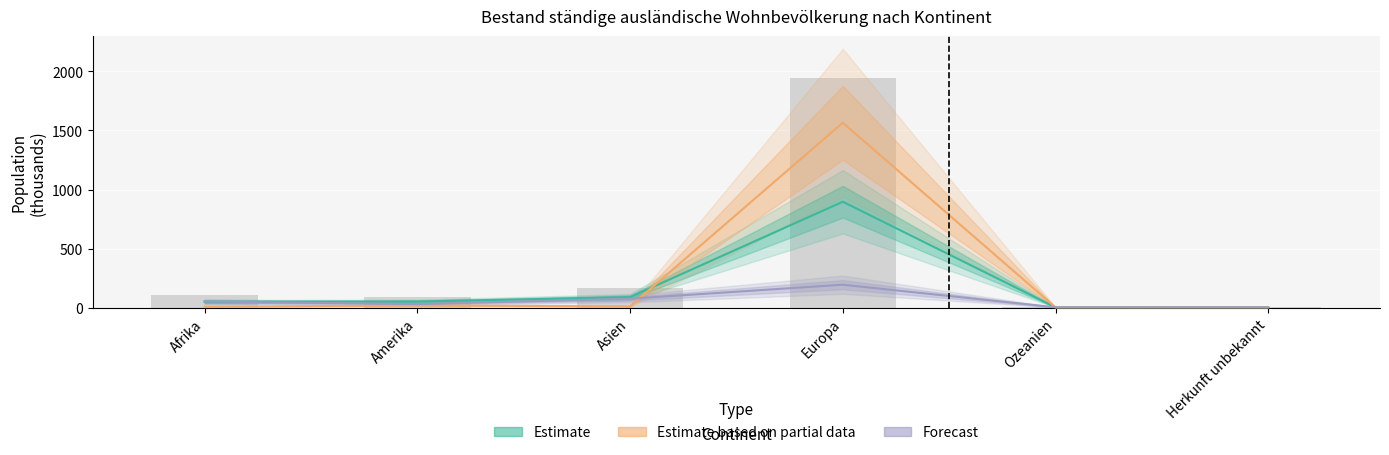

How many groups of bars are there?

6